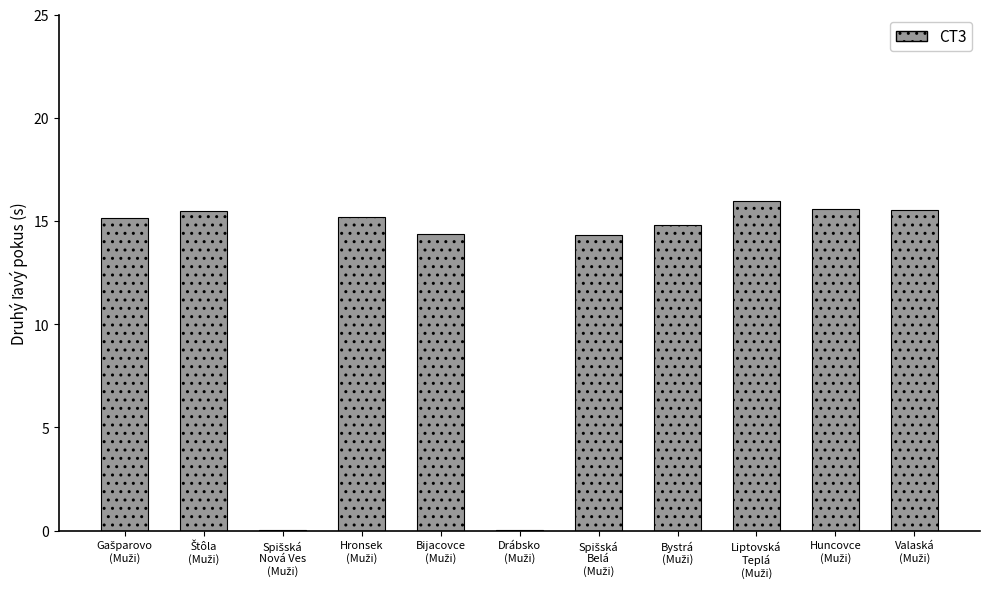

What is the difference between the values at Valaská
(Muži) and Hronsek
(Muži)?

0.3